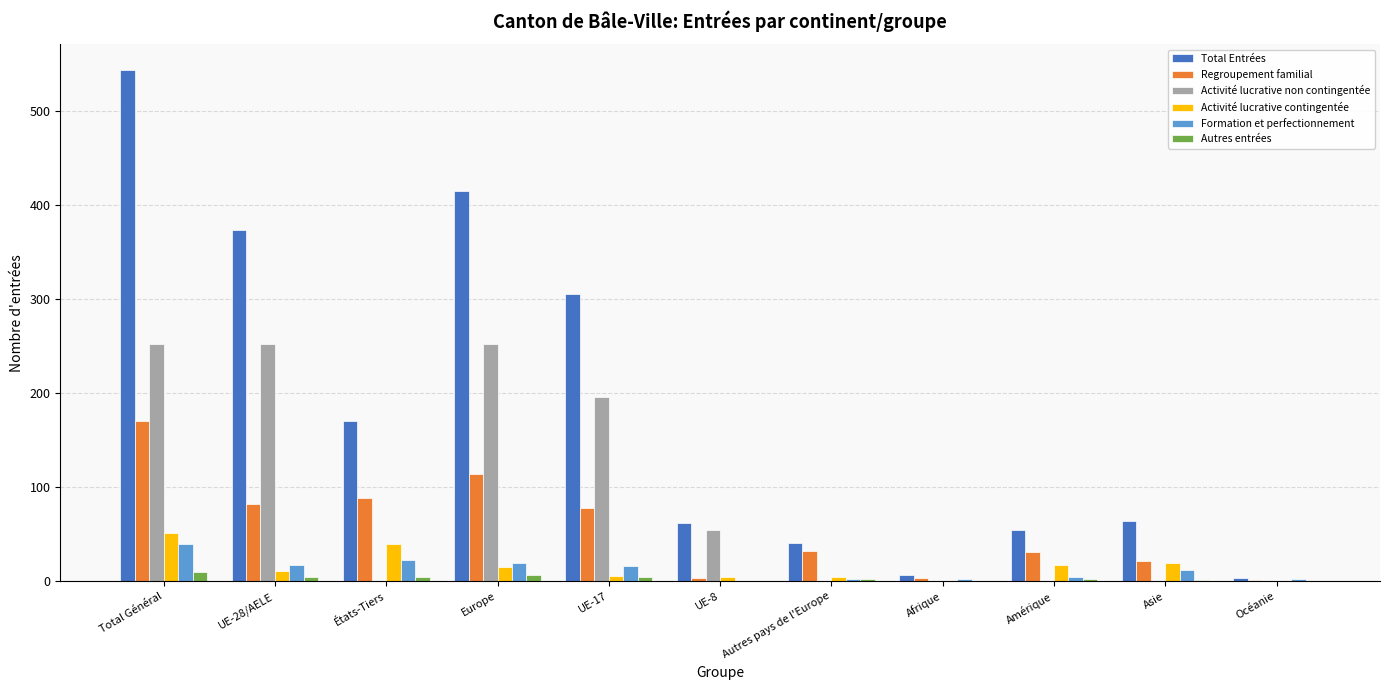

Is the value of Autres entrées at Autres pays de l'Europe greater than the value of Activité lucrative non contingentée at Europe?

No